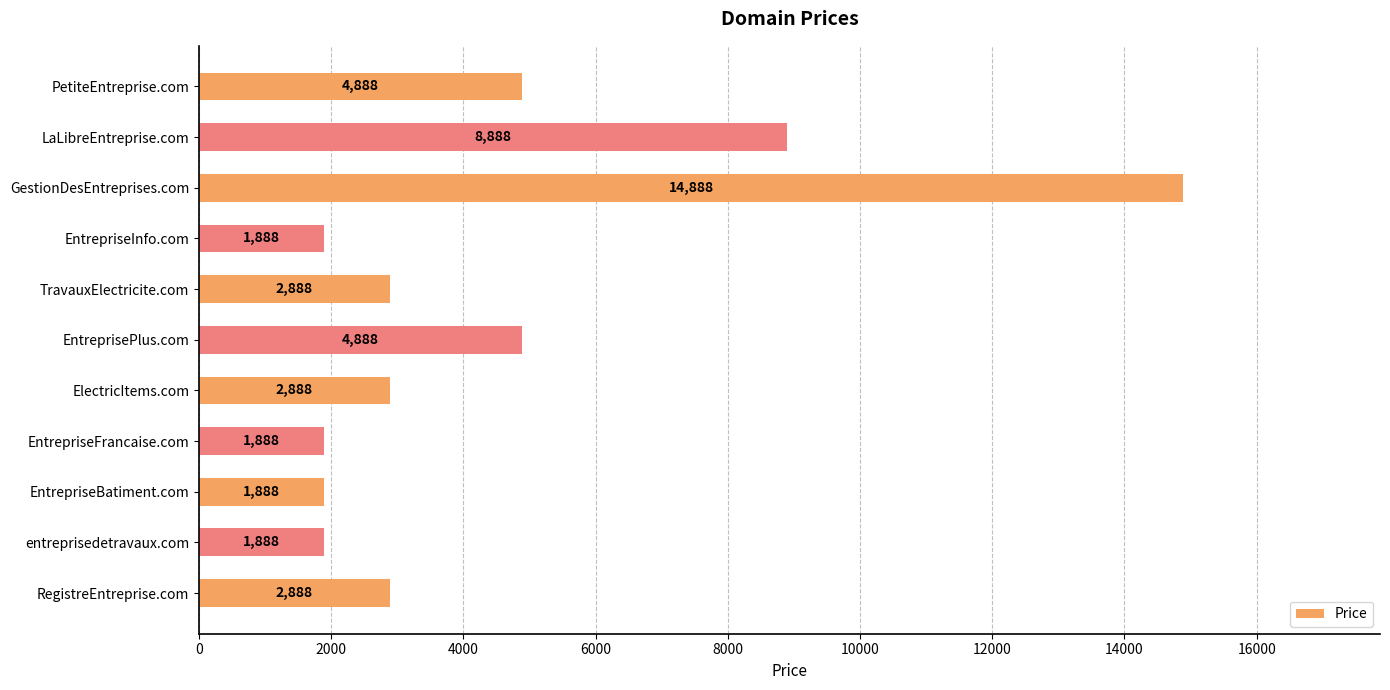

What is the label of the 4th bar from the bottom?

EntrepriseFrancaise.com